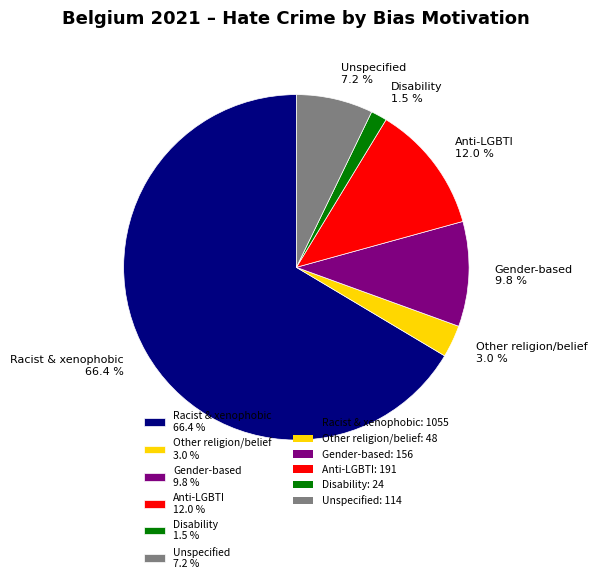

What is the smallest slice in the pie chart?

Disability 1.5 %